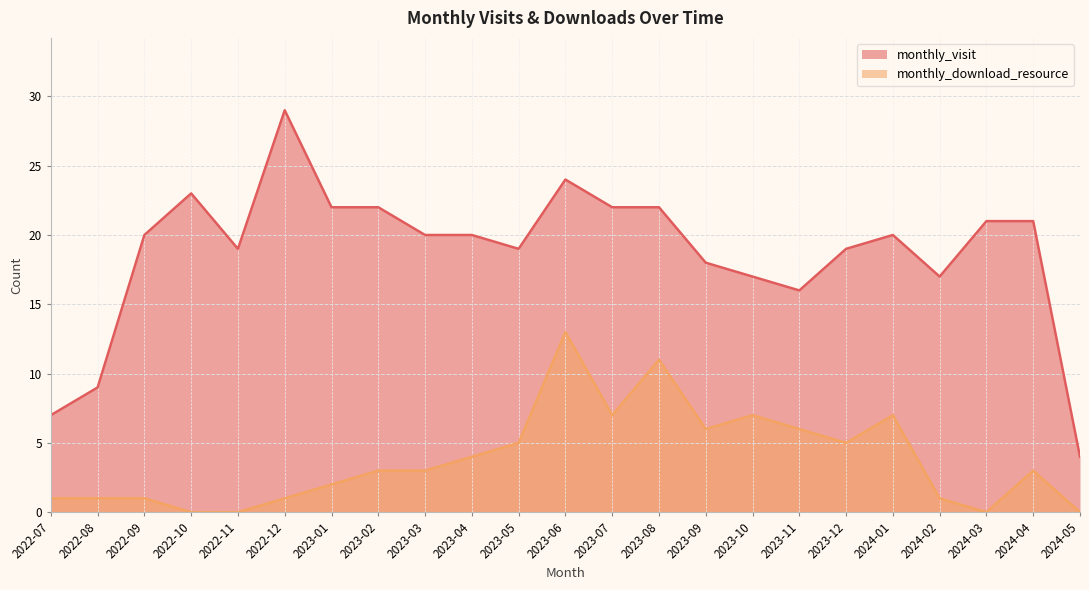

Which label corresponds to the smallest value in the chart?

2022-10